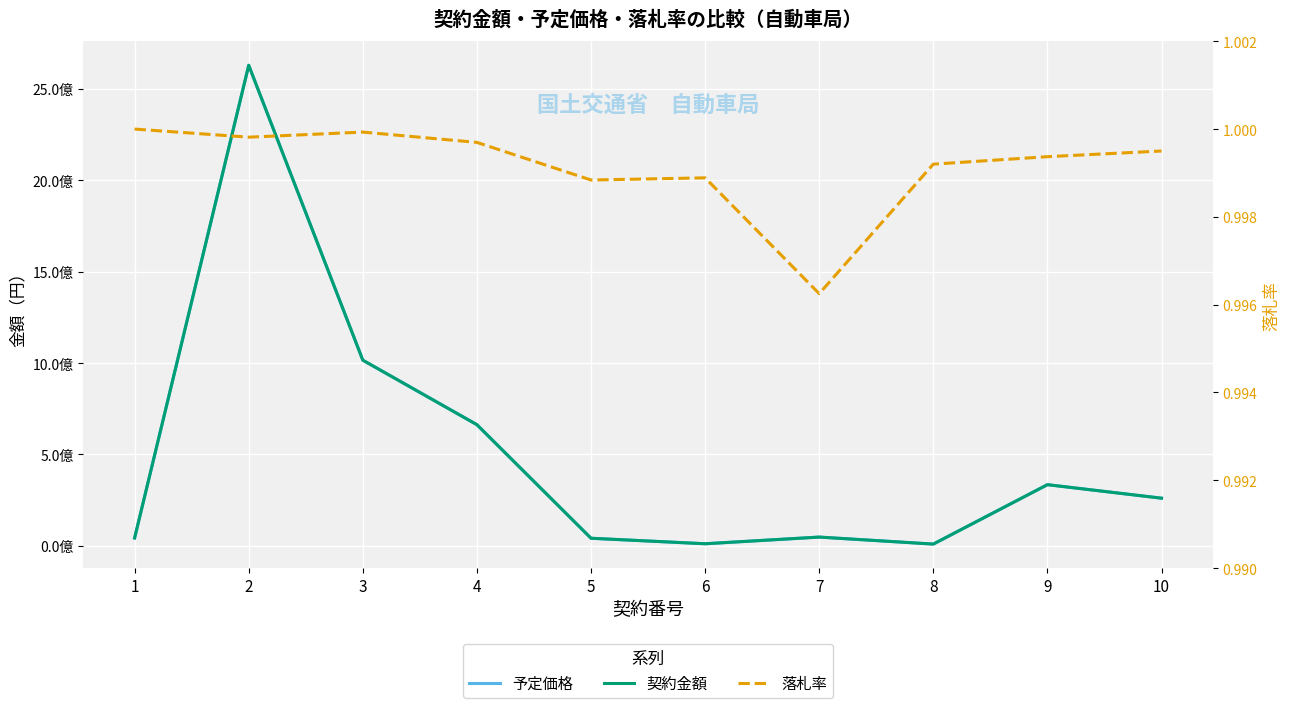

Rank the series at 4 from lowest to highest value.

落札率, 契約金額, 予定価格